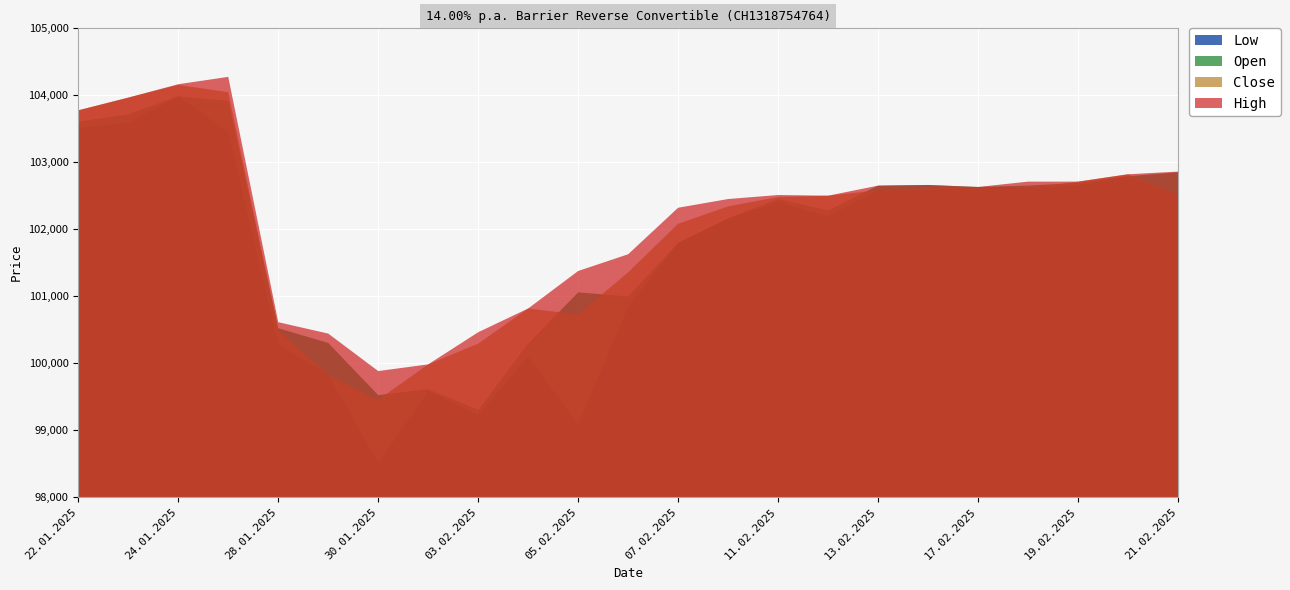

List the series in order of their overall mean, lowest first.

Low, Open, Close, High